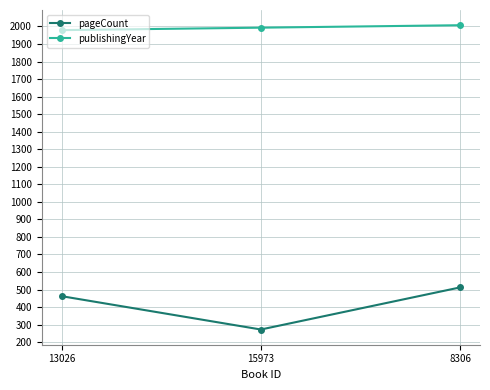

Reading right to left, extract all data points from this chart.

pageCount: 8306=512	15973=272	13026=462
publishingYear: 8306=2007	15973=1993	13026=1979